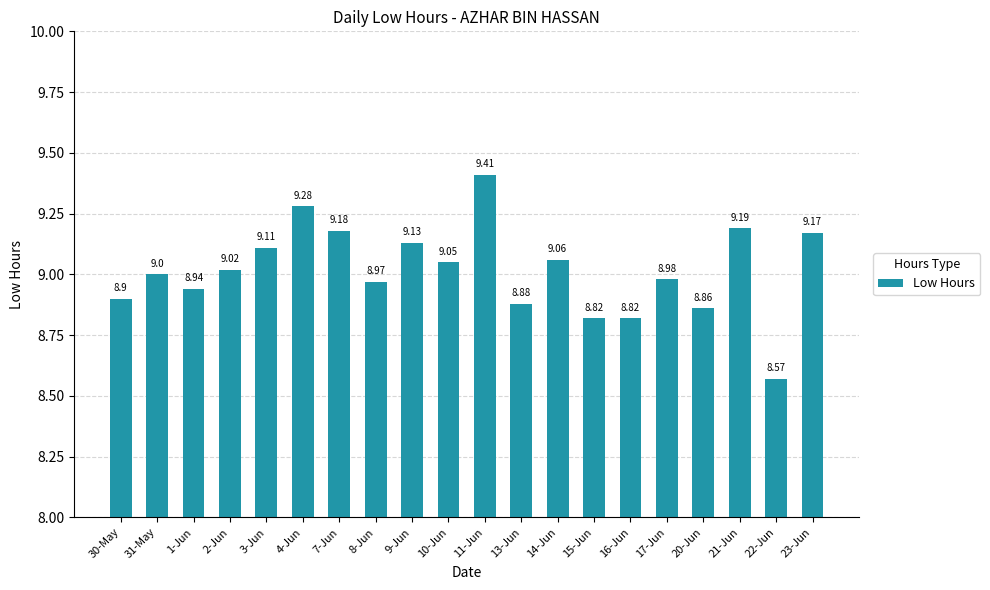

What is the sum of the values at 15-Jun and 16-Jun?

17.6